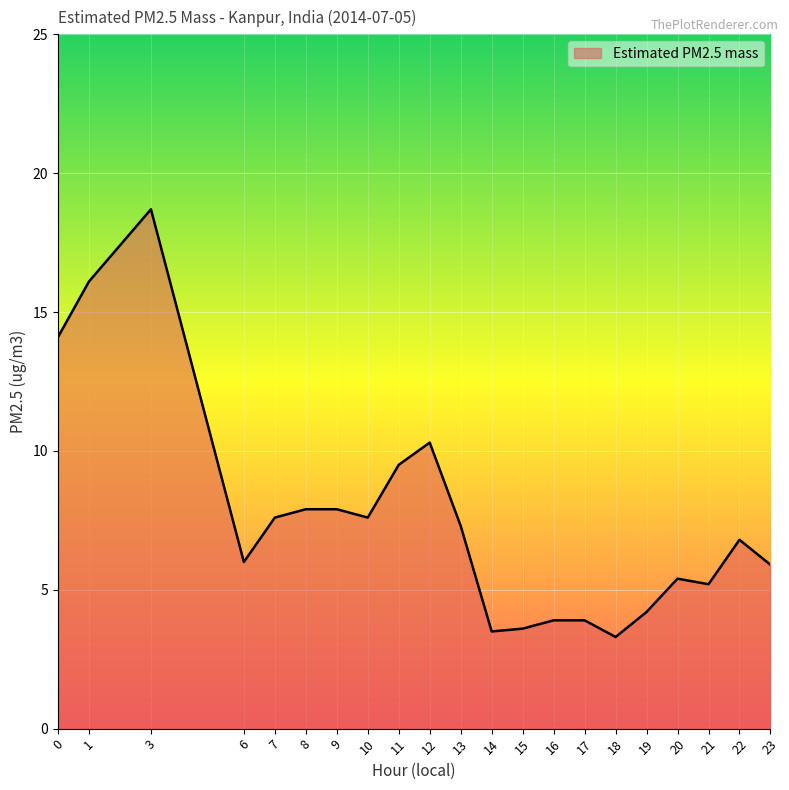

Where is the first local maximum?

3